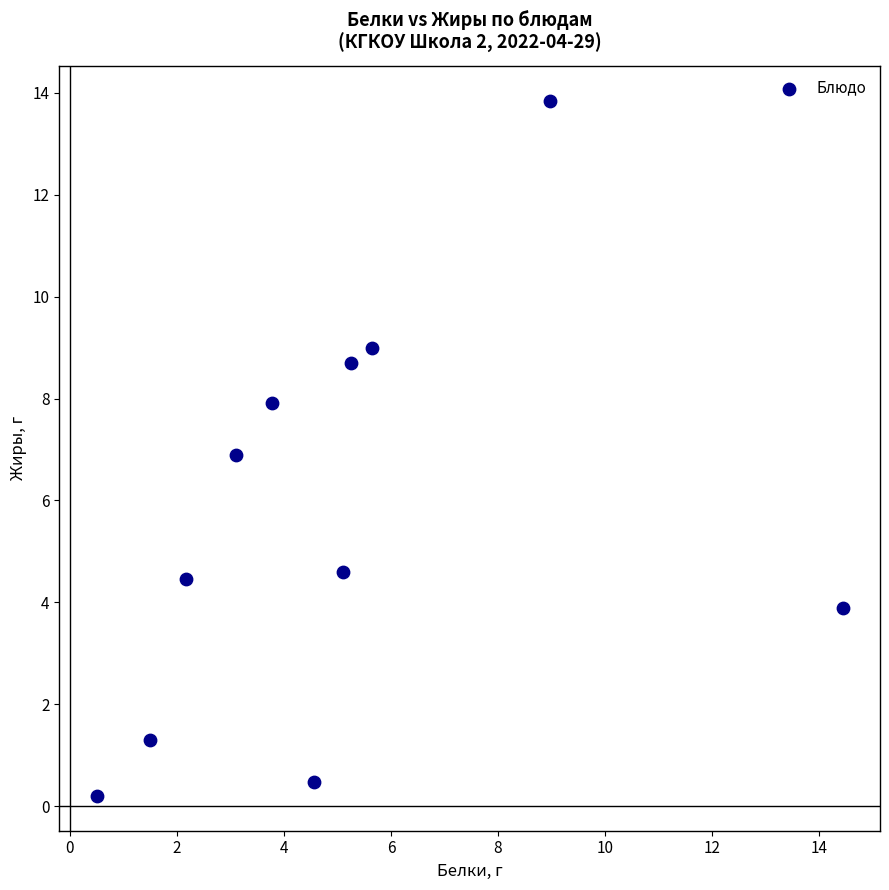

What is the average Y value?

5.6